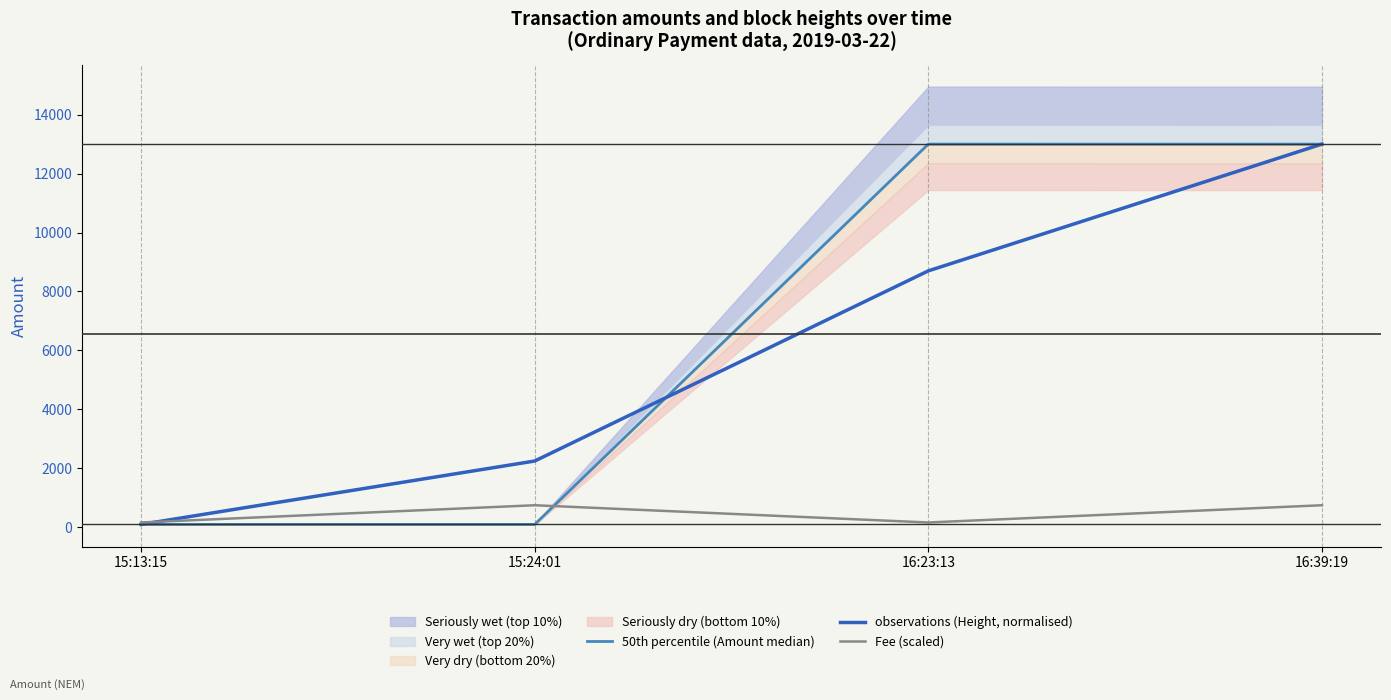

What is the sum of the observations (Height, normalised) values at 15:24:01 and 16:23:13?

10949.0